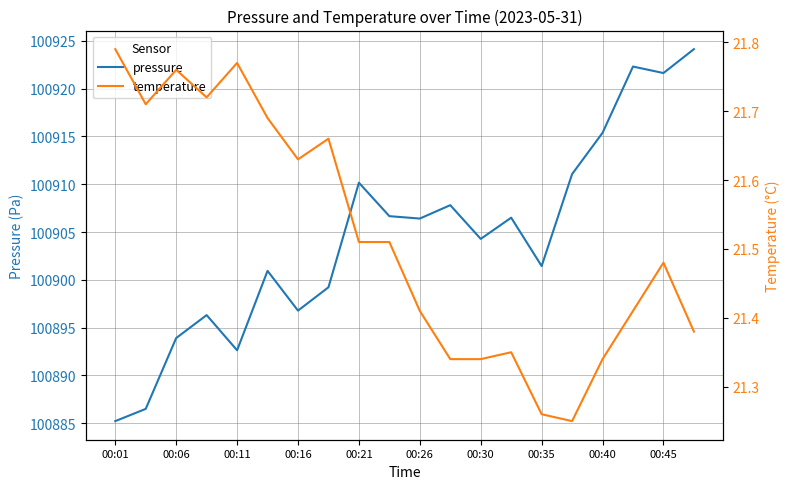

What is the maximum value for pressure?

100924.1